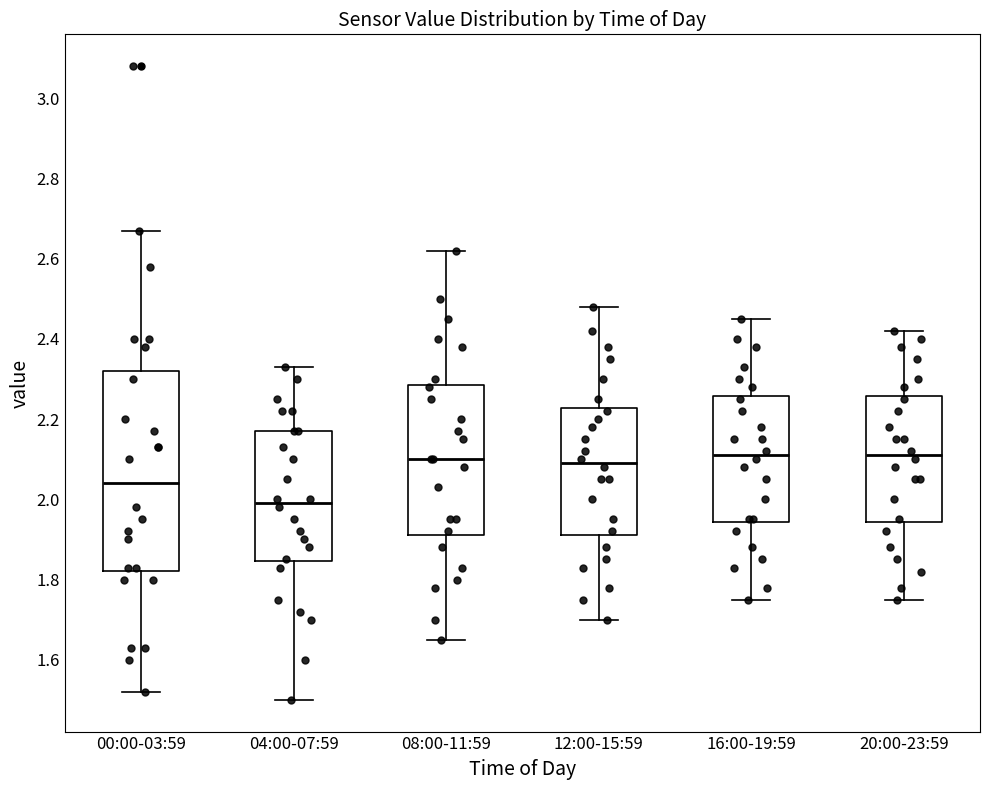

Which box is the tallest, from its lower edge to its upper edge?

00:00-03:59